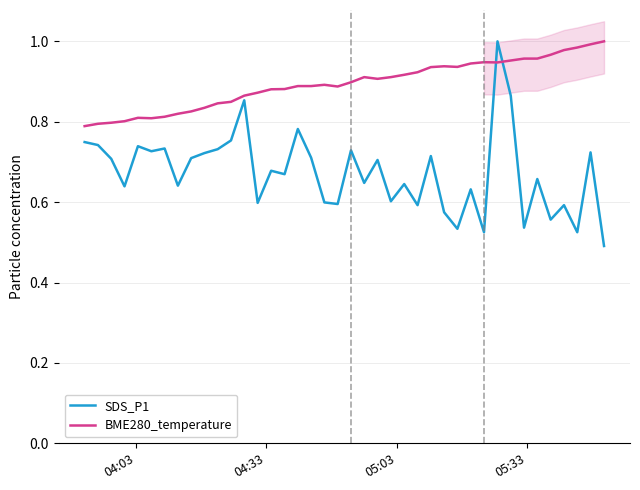

After their last crossing, which series has the higher values: BME280_temperature or SDS_P1?

BME280_temperature